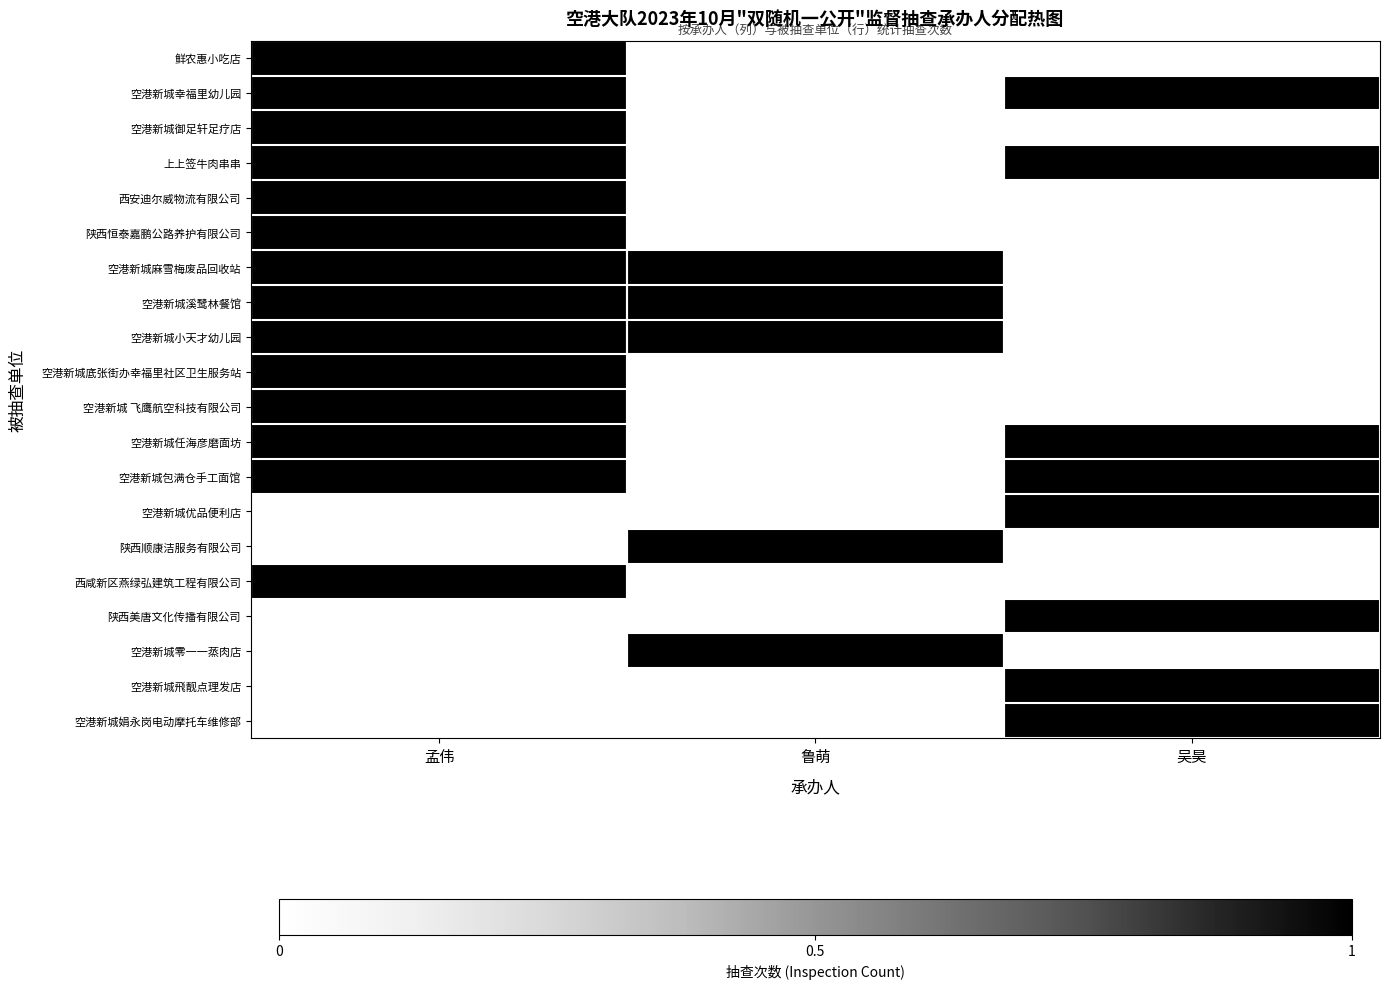

What is the difference between the highest and lowest values at 吴昊?

1